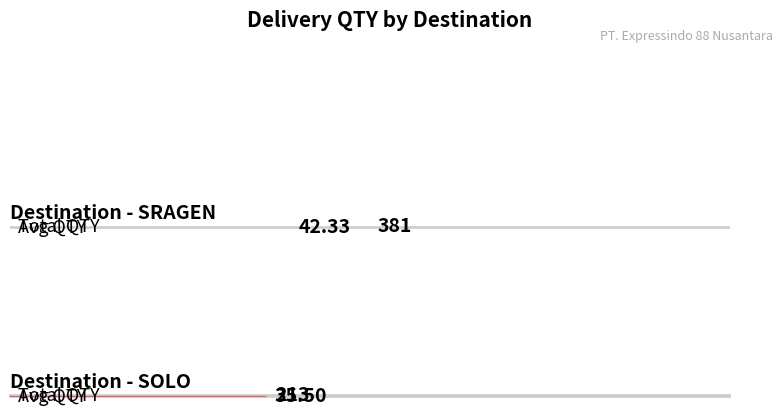

Count the number of data series in this chart.

1